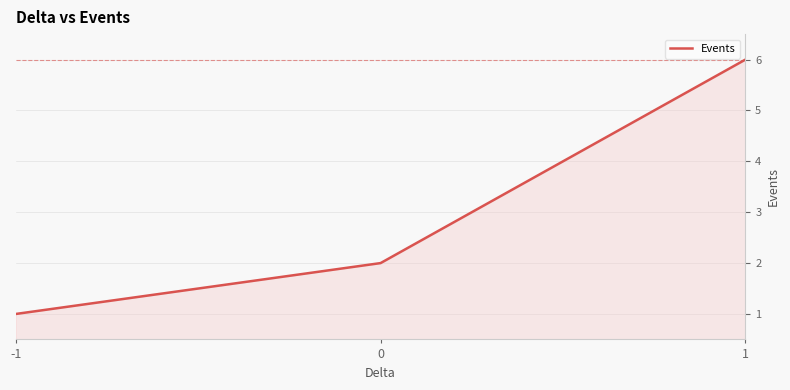

List the labels in order of value, largest first.

1, 0, -1